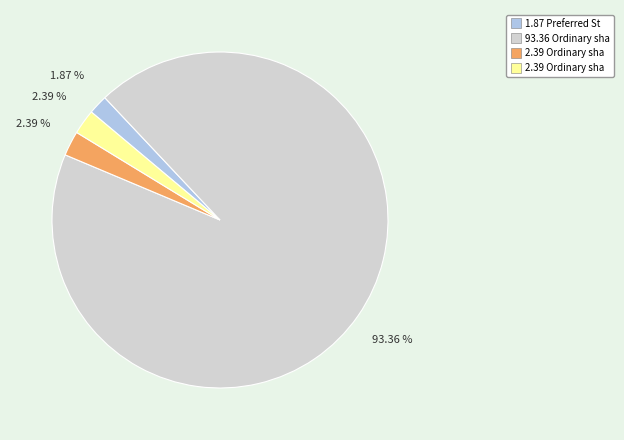

To the nearest percent, what is the difference between the largest and smallest slice percentages?

91%